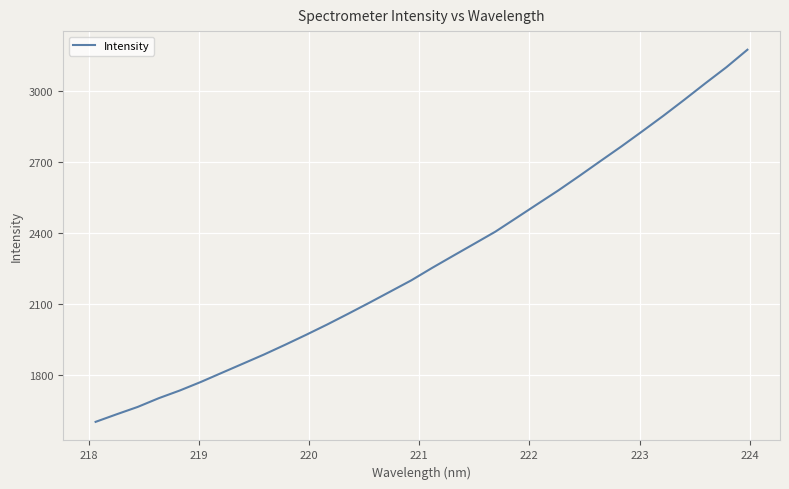

What is the greatest value displayed?

3172.9